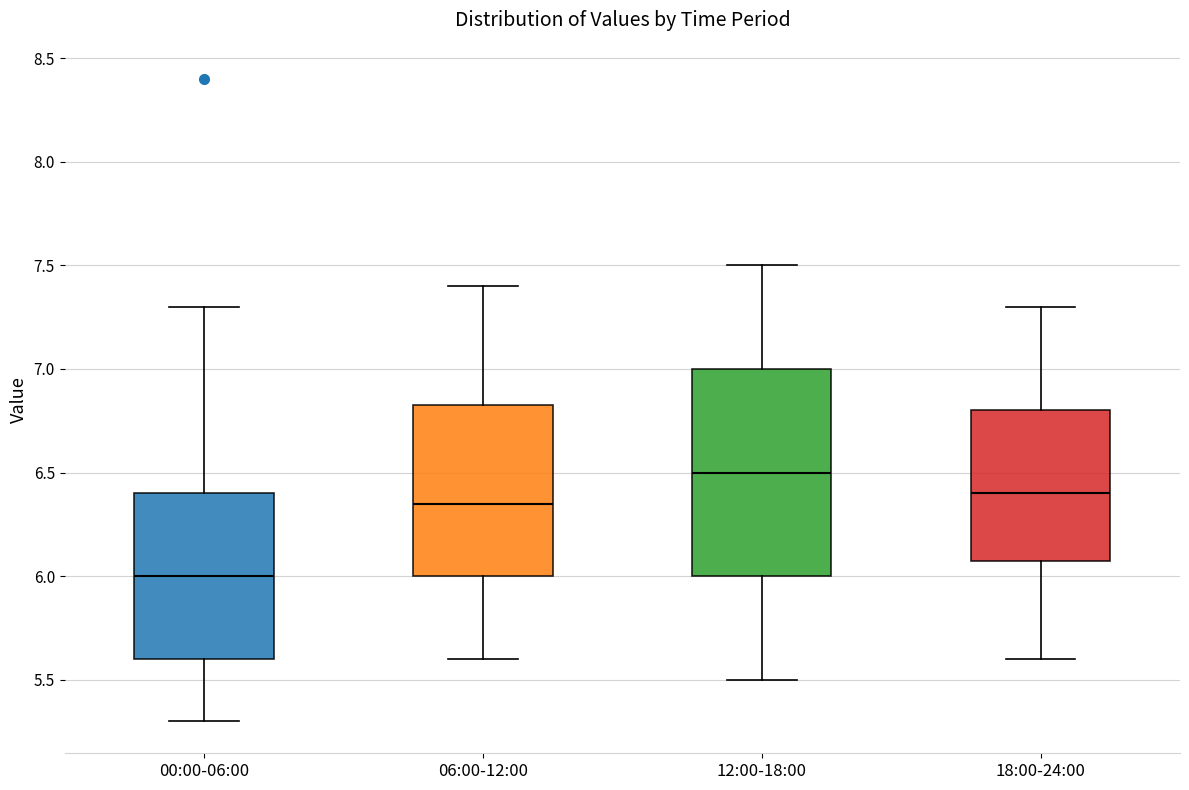

Comparing the boxes themselves (not the whiskers), which one is the tallest?

12:00-18:00